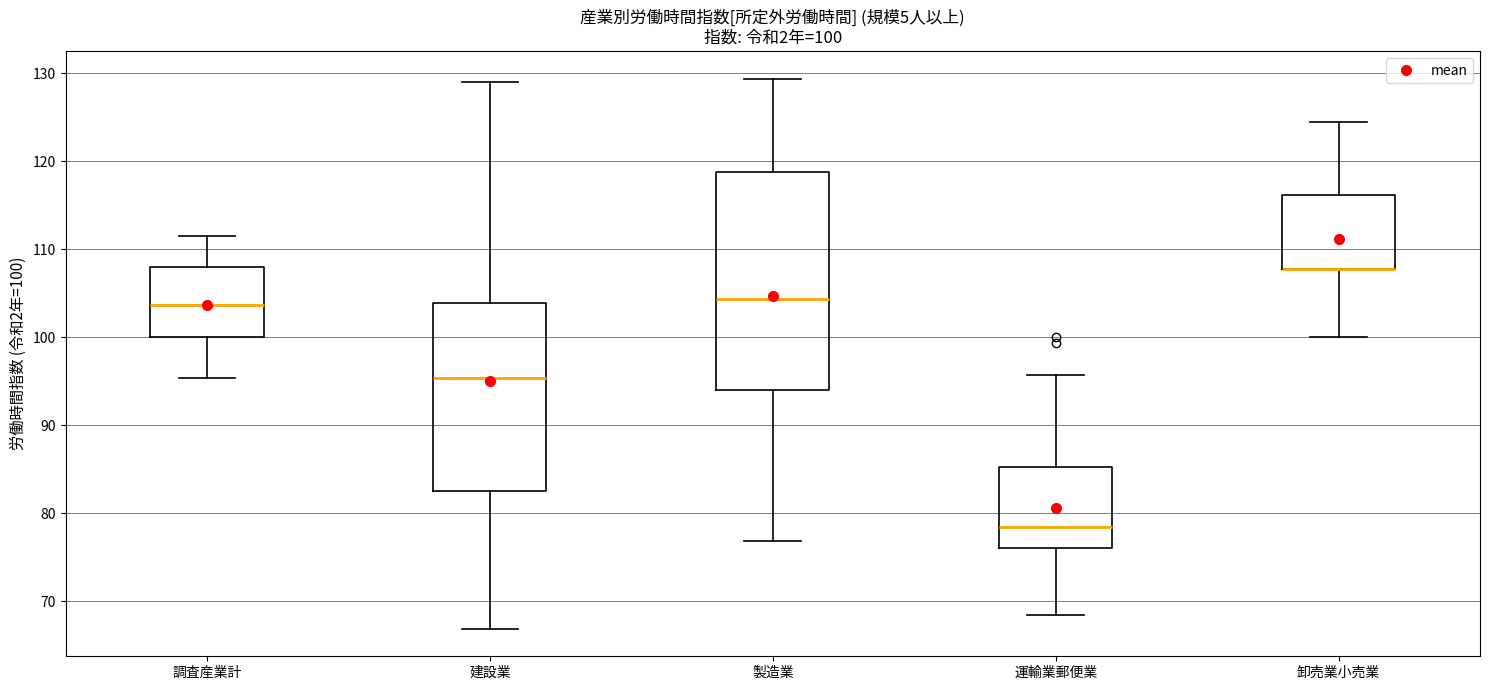

Which box is the tallest, from its lower edge to its upper edge?

製造業